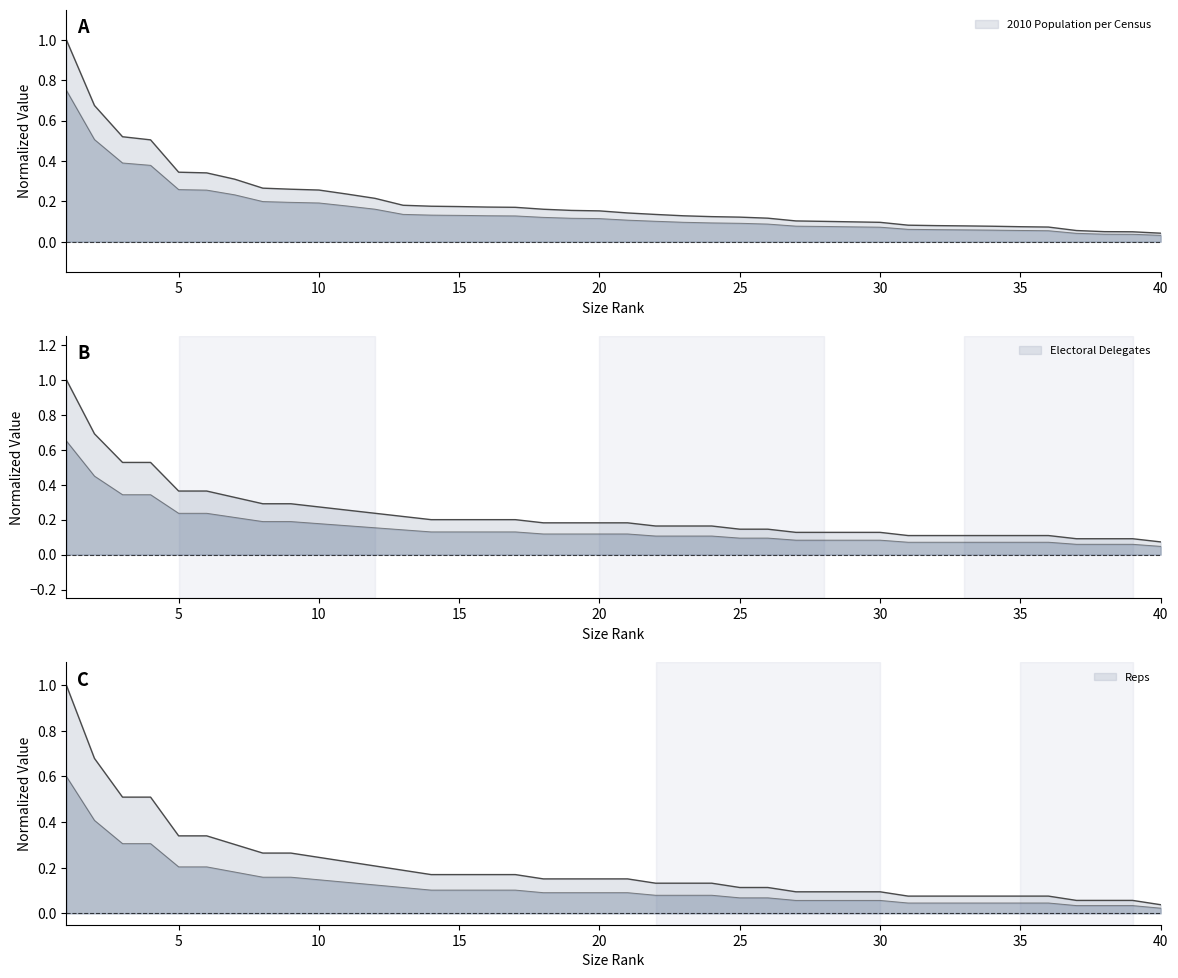

Rank the series by their maximum value, from lowest to highest.

Reps, 2010 Population per Census, Electoral Delegates